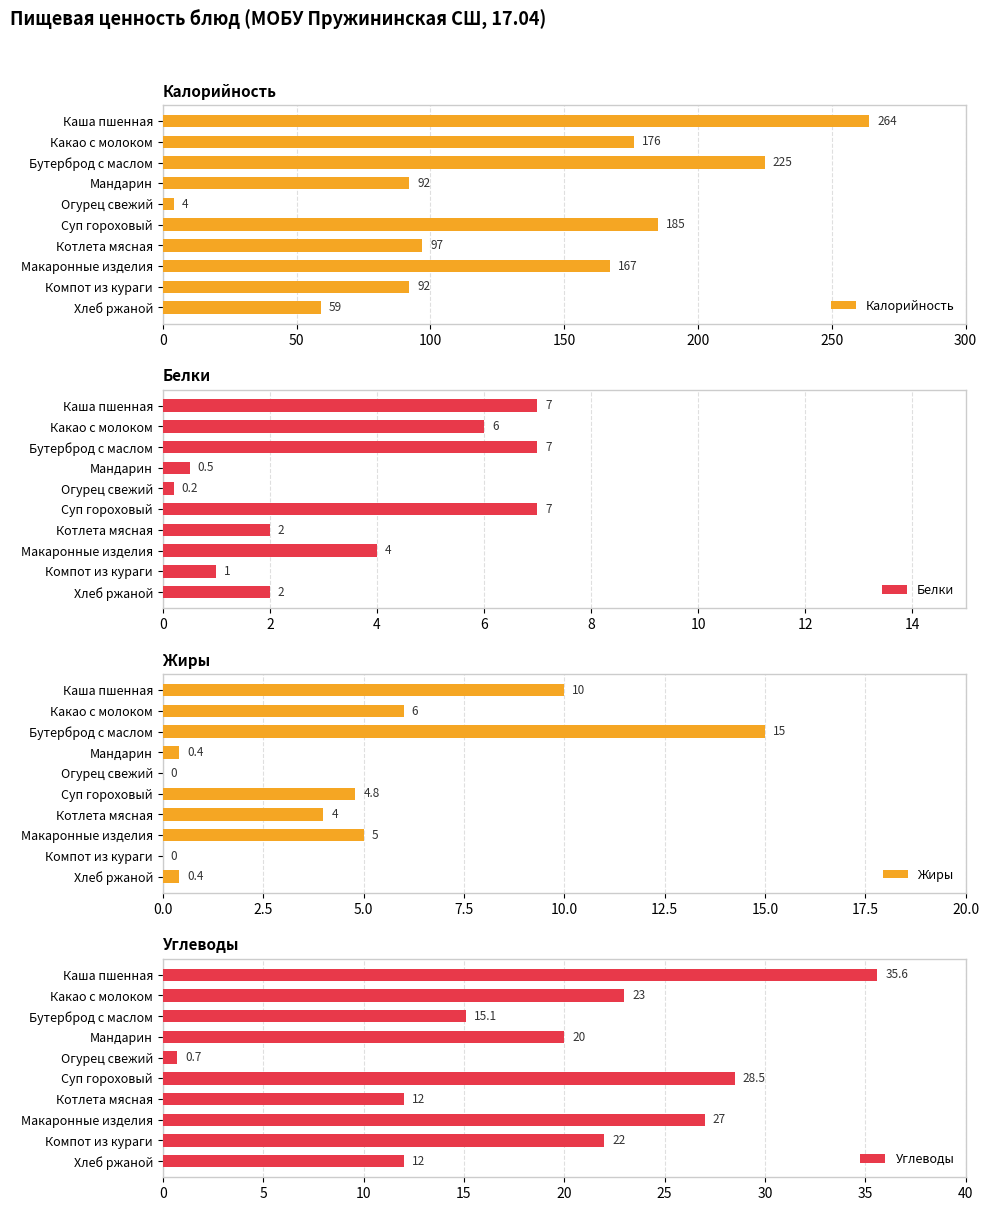

Are the bars grouped side by side (vs. stacked)?

Yes